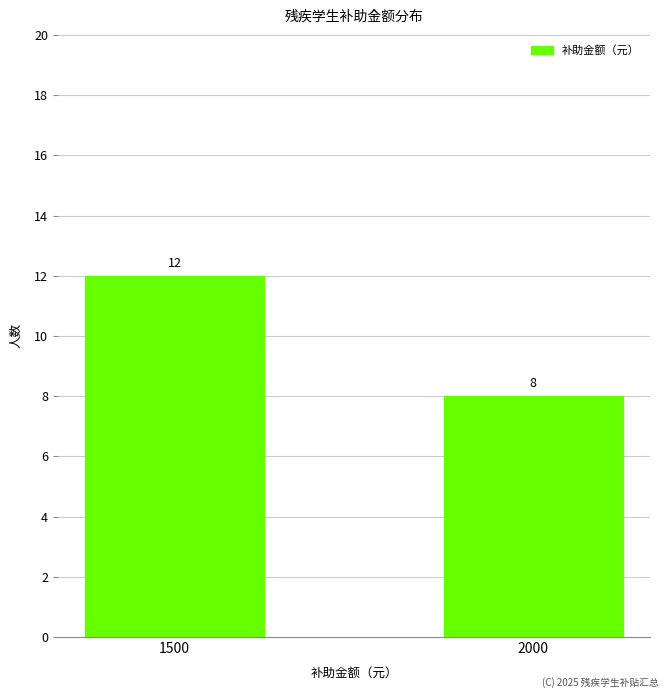

Reading left to right, what are all the values shown in this chart?

12	8